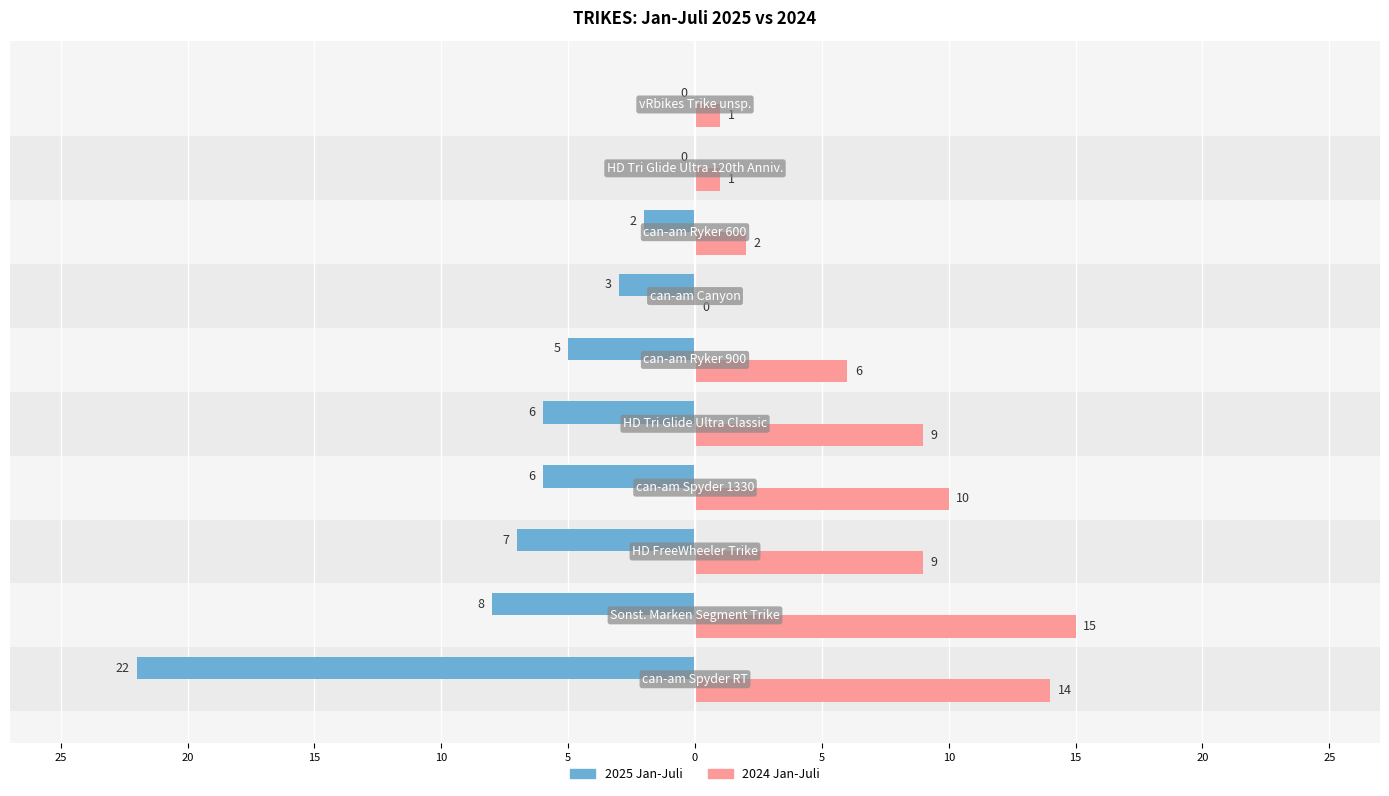

How many bars are there in each group?

2